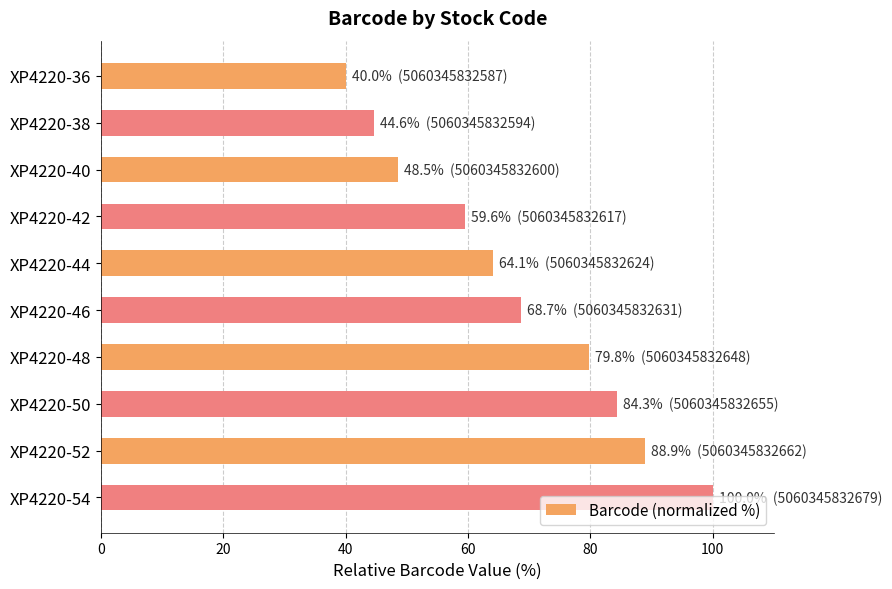

Rank the categories by value from lowest to highest.

XP4220-36, XP4220-38, XP4220-40, XP4220-42, XP4220-44, XP4220-46, XP4220-48, XP4220-50, XP4220-52, XP4220-54